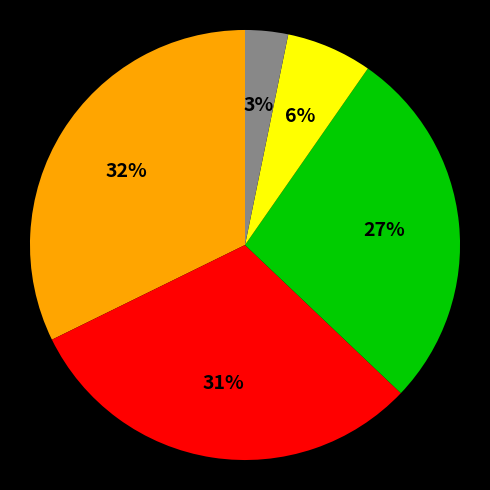

Is there a majority slice in this chart?

No